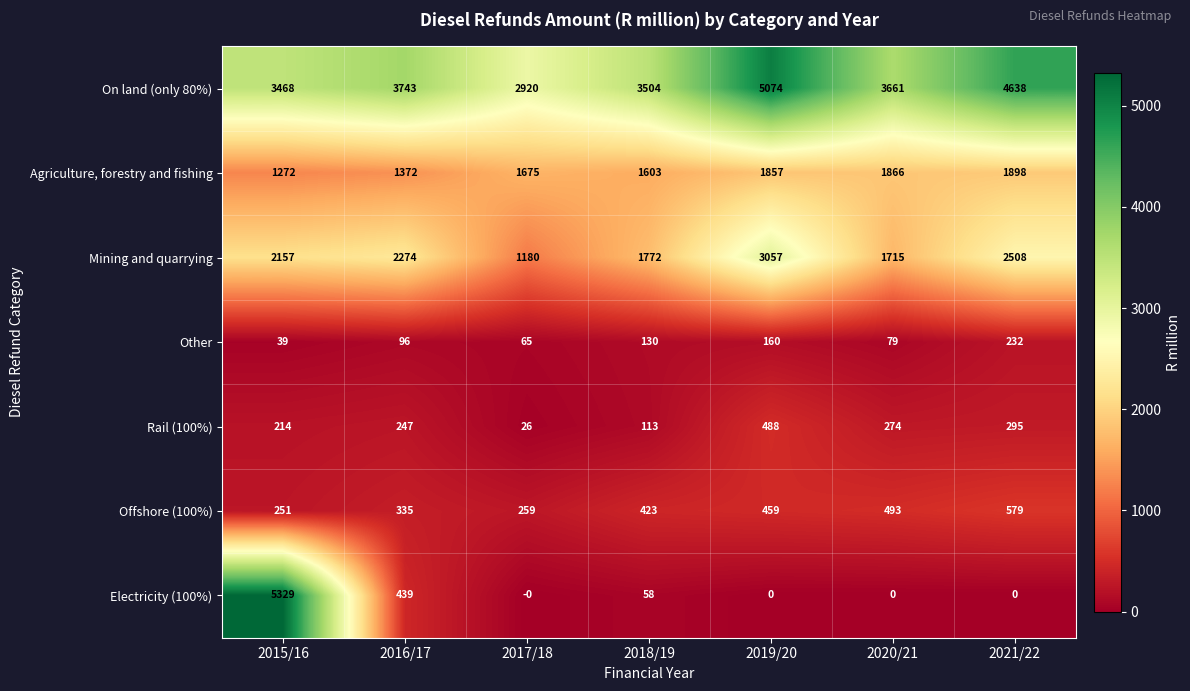

What is the lowest value of the Rail (100%) series?

26